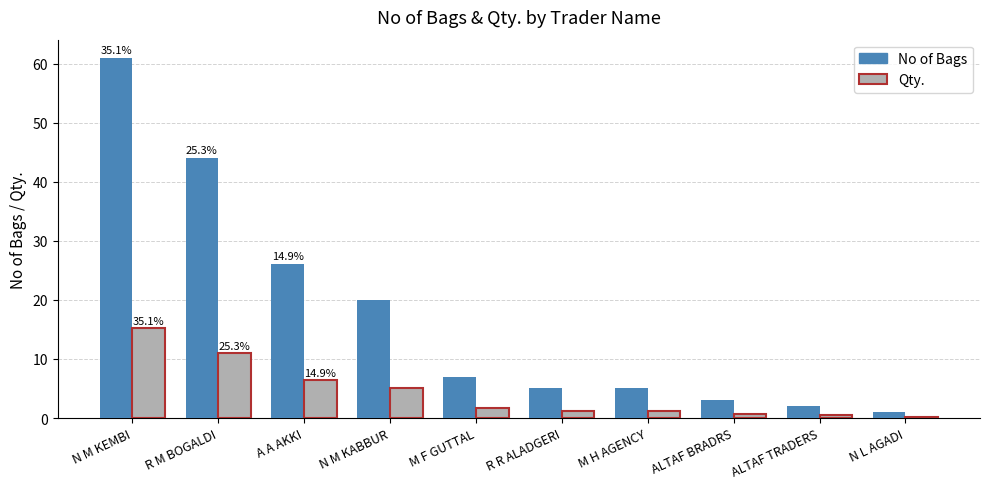

Read the No of Bags value at N M KABBUR.

20.0